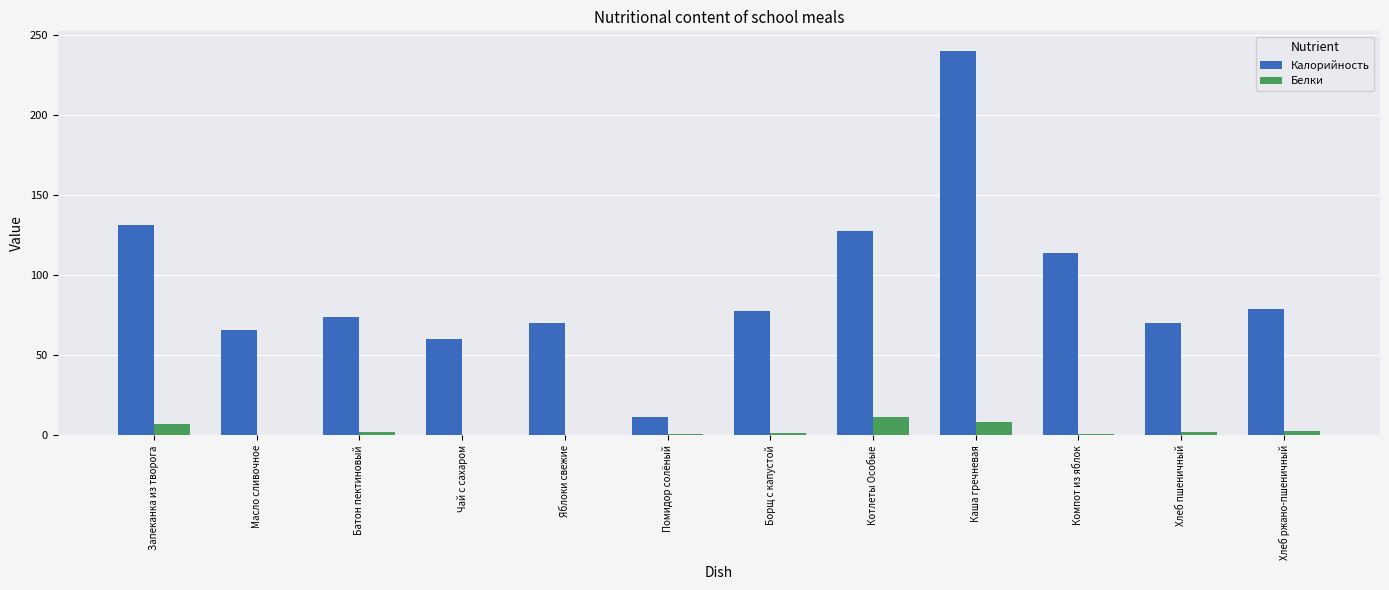

What is the highest value of the Калорийность series?

240.5